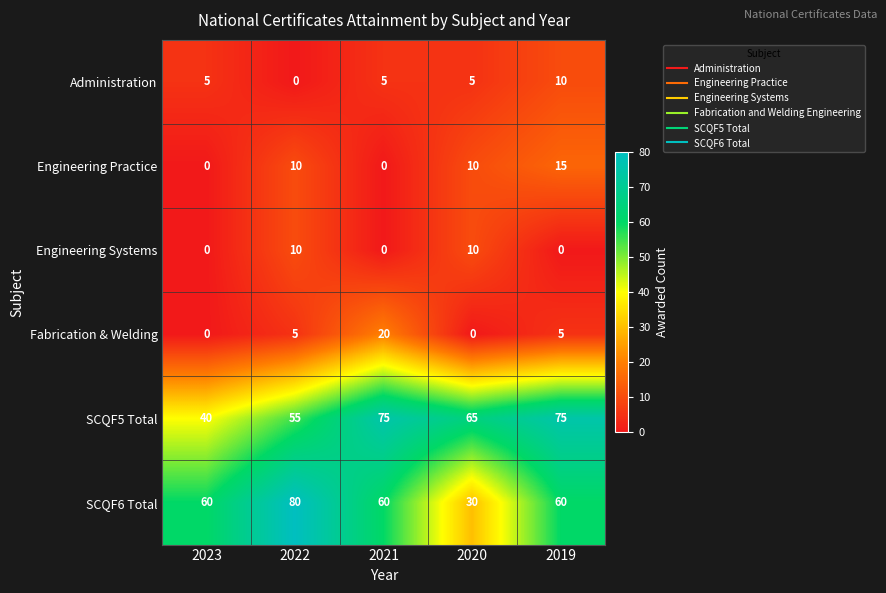

Which series has the largest total across all categories?

SCQF5 Total